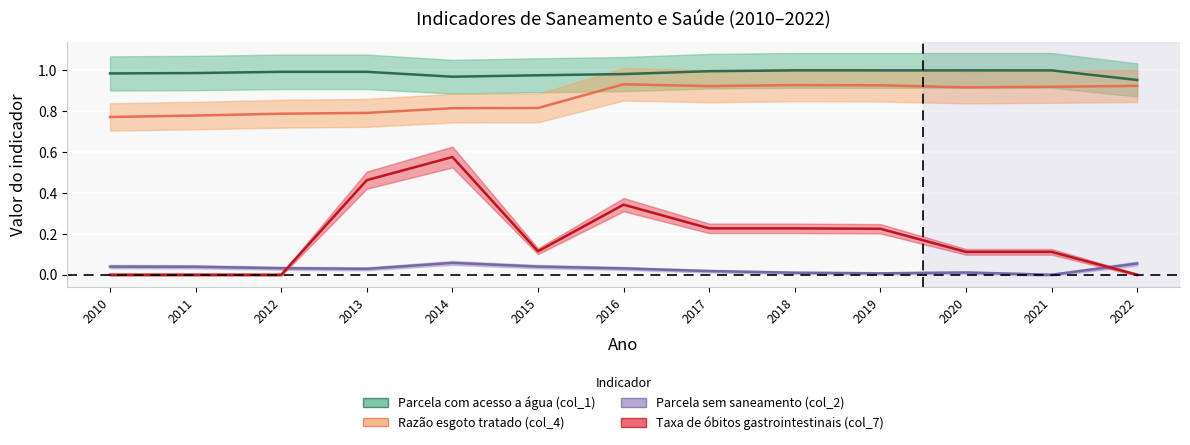

What is the maximum value shown in the chart?

1.0